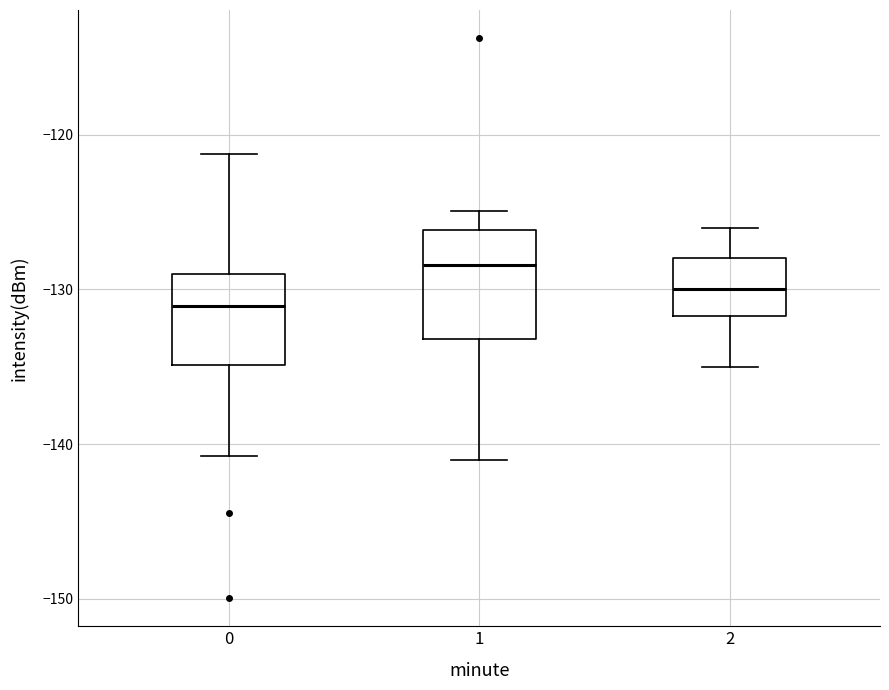

Reading left to right, transcribe this box plot: for each box, give where its median line is, the range the box spans, and where its two whiskers end, as read against the y-axis. The values are not printed on the chart, so give them approximately, as read against the axis.

0: median -131, box -135 to -129, whiskers -141 to -121
1: median -128, box -133 to -126, whiskers -141 to -125
2: median -130, box -132 to -128, whiskers -135 to -126